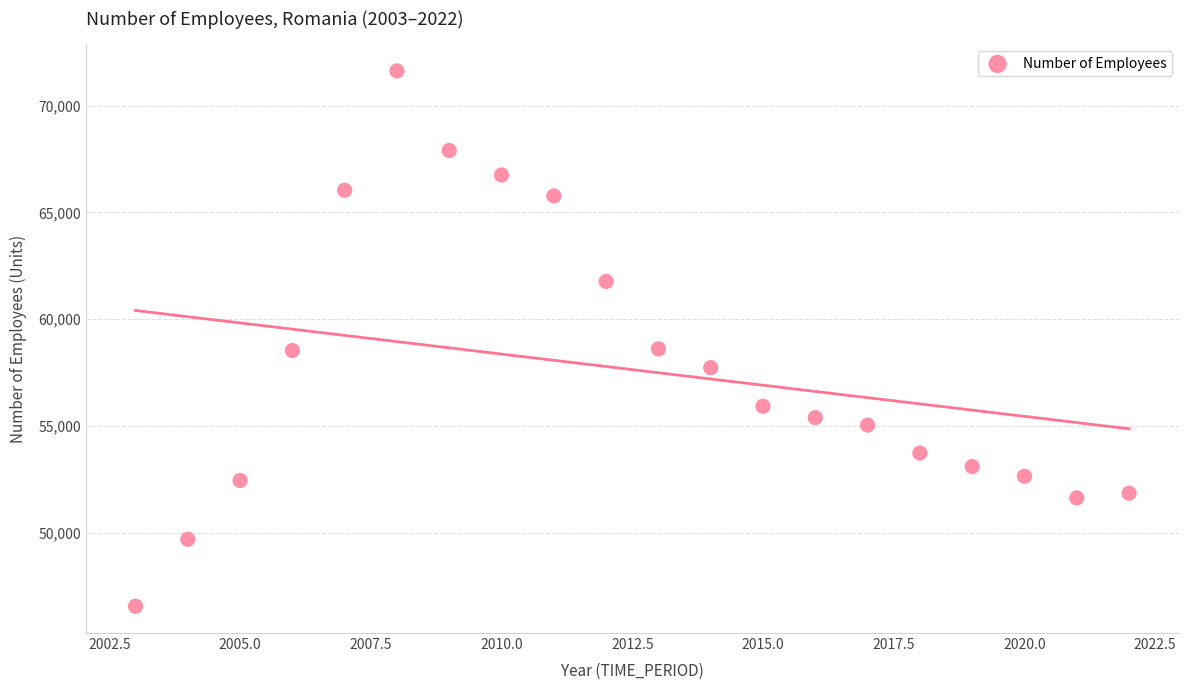

What is the range of X values (max minus min)?

19.0